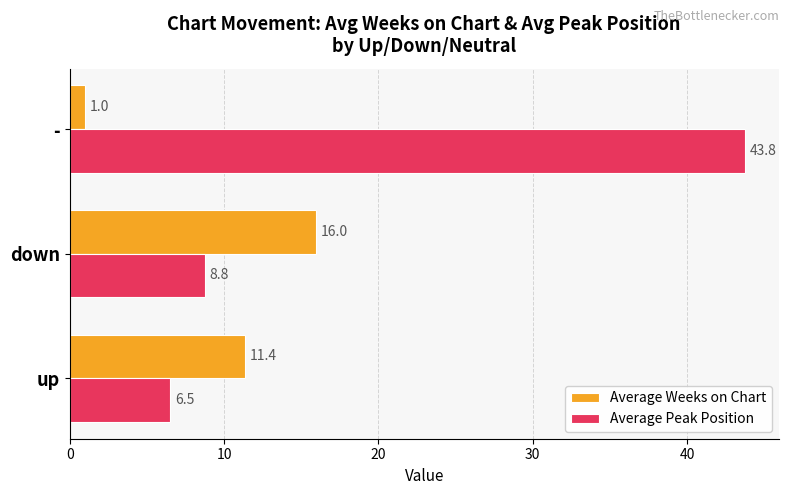

List the labels in order of Average Peak Position value, largest first.

-, down, up